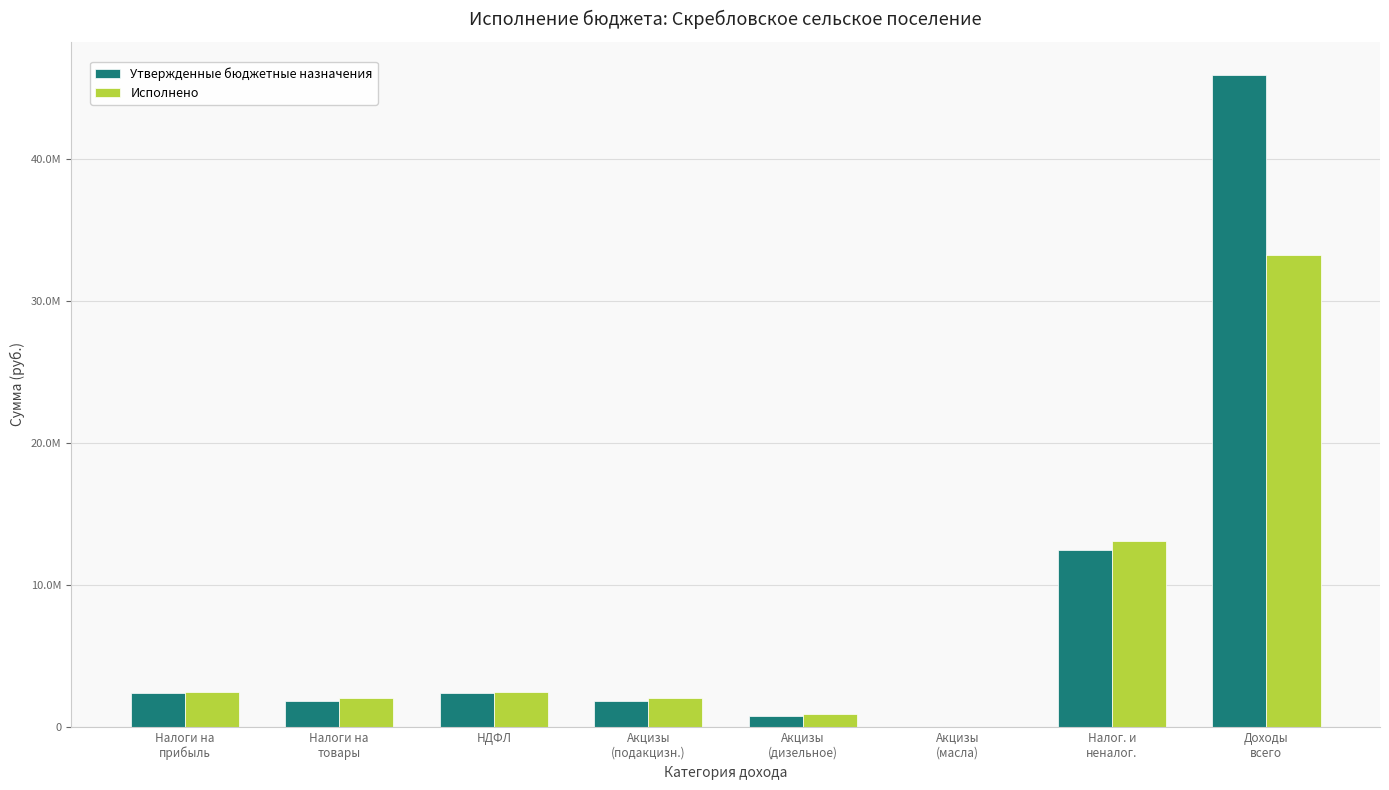

The Исполнено series shows 2425360.7 at НДФЛ. True or false?

True